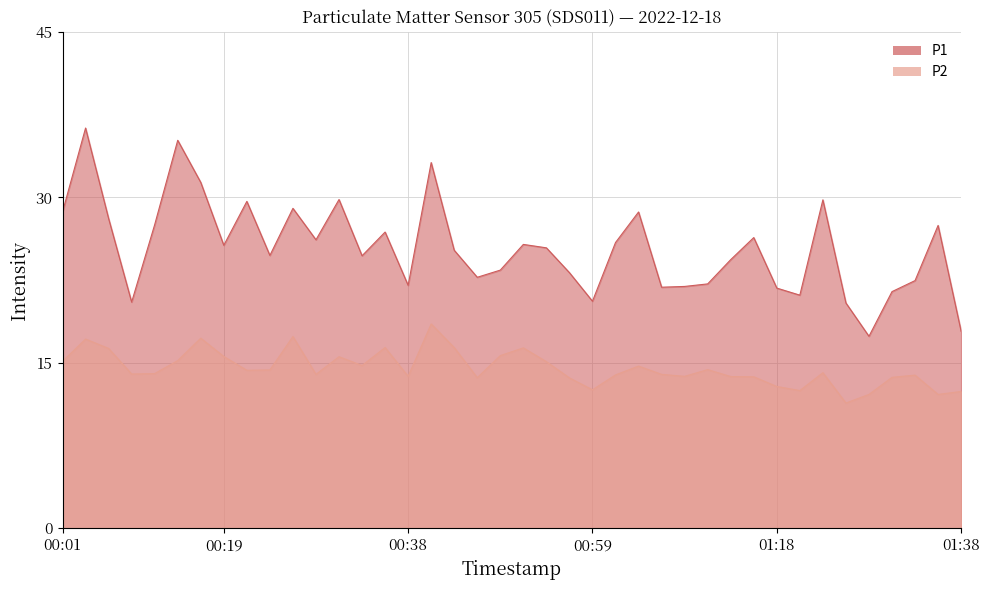

What is the sum of the P2 values at 01:21 and 01:28?

24.6